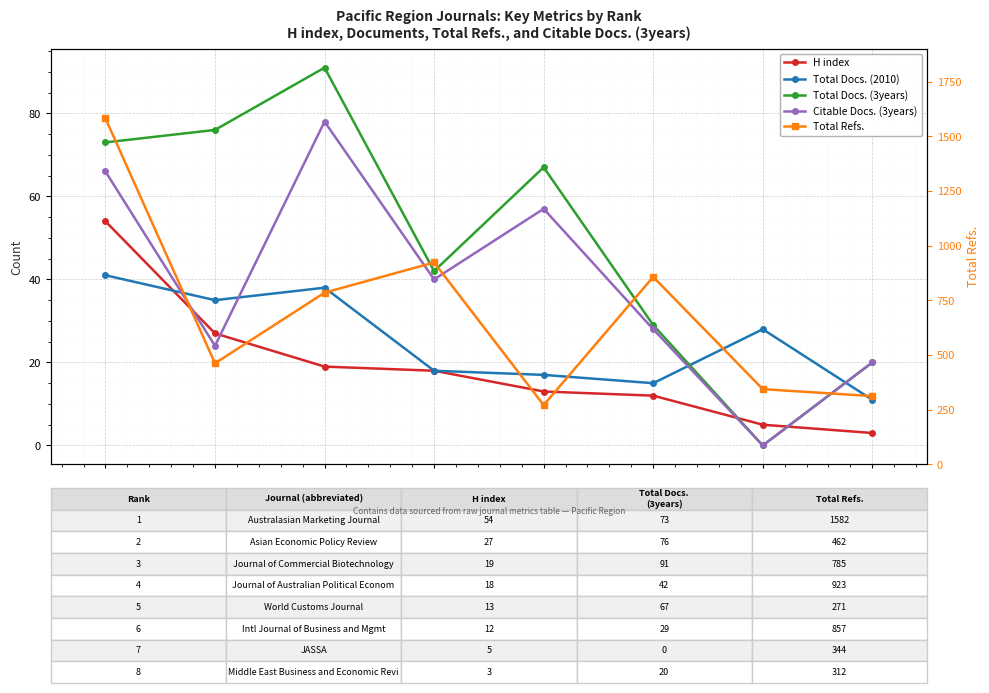

The Total Docs. (2010) series shows 4 at 0.8. True or false?

False